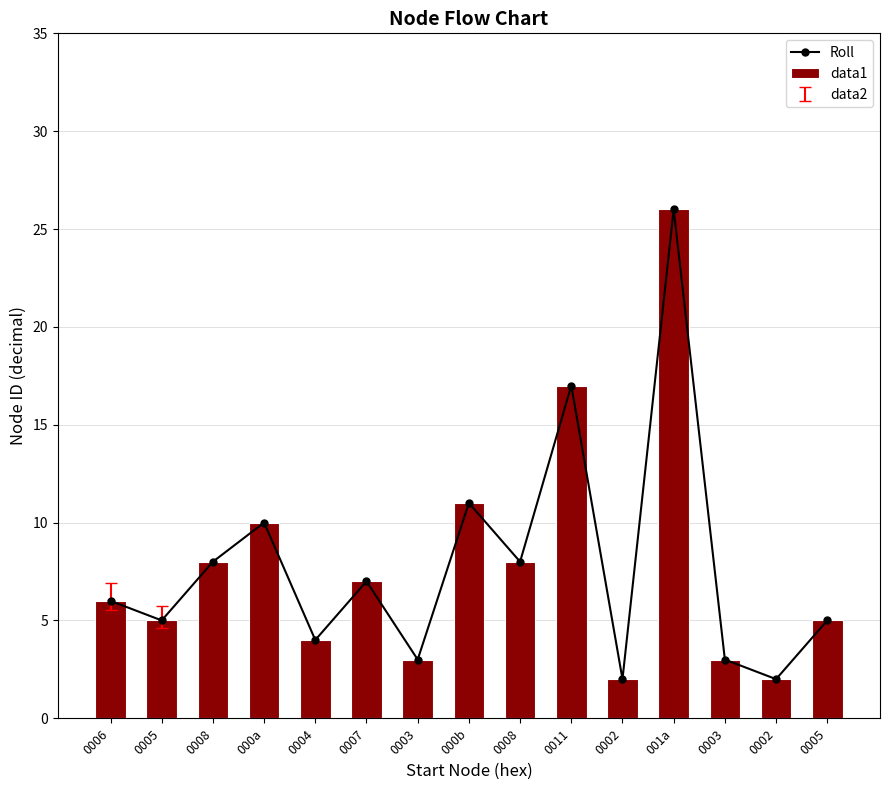

List the series in order of their peak value, highest first.

Roll, data1